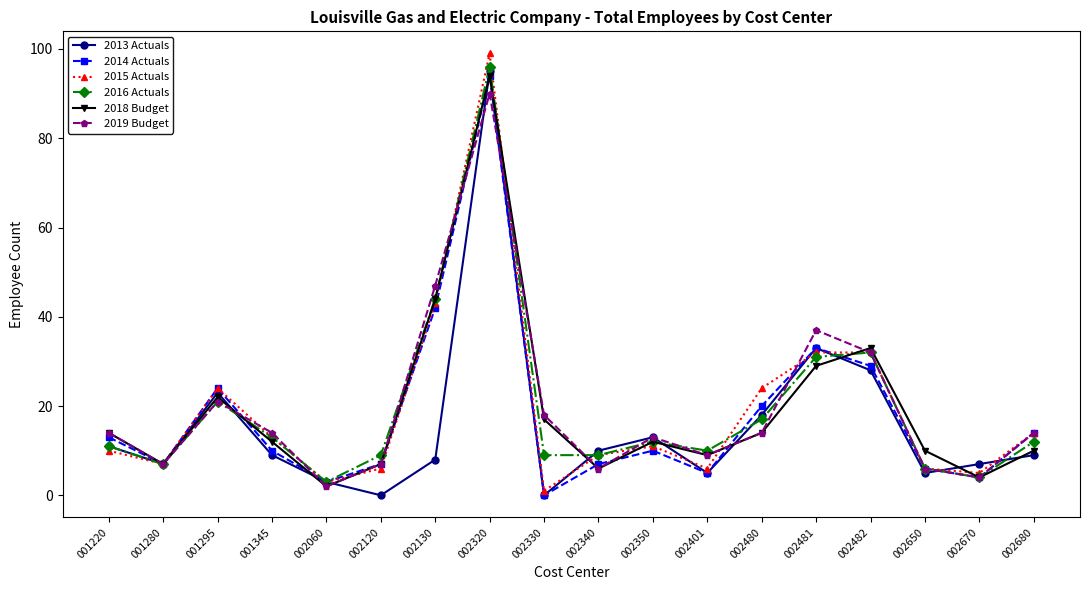

How many lines are shown in the chart?

6